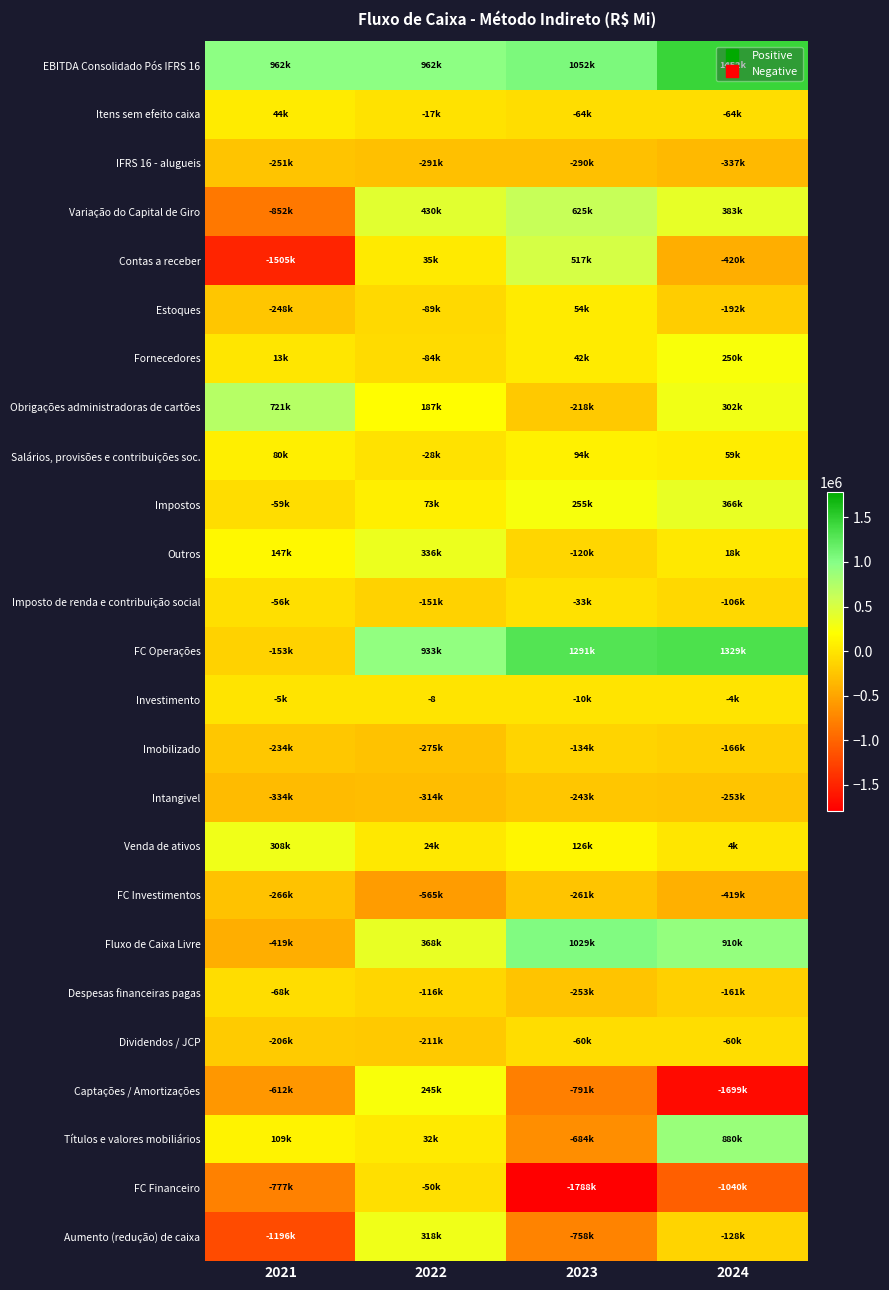

Where does the FC Financeiro series first go above -776822?

2022